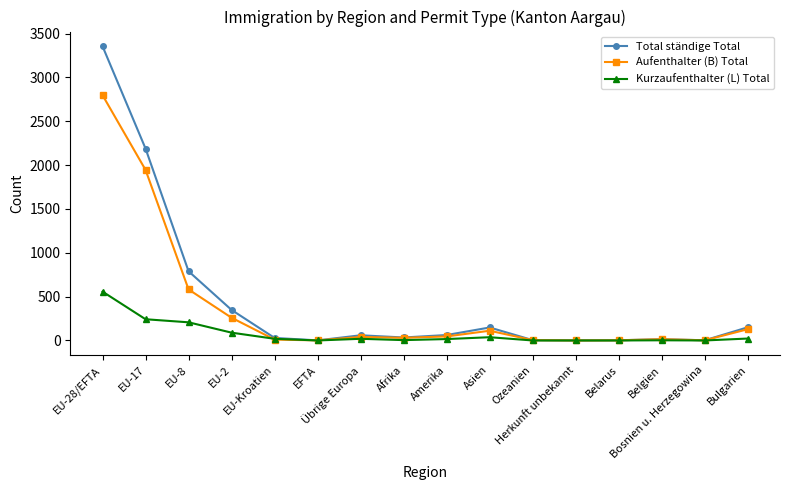

How many data points in Kurzaufenthalter (L) Total are less than 19?

8